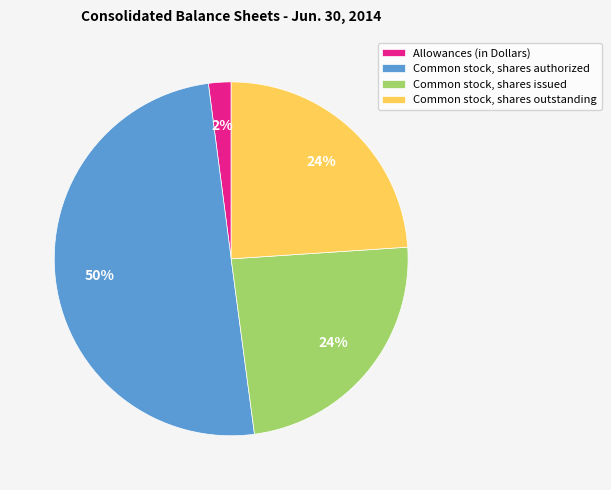

True or false: Common stock, shares issued accounts for 24% of the total.

True